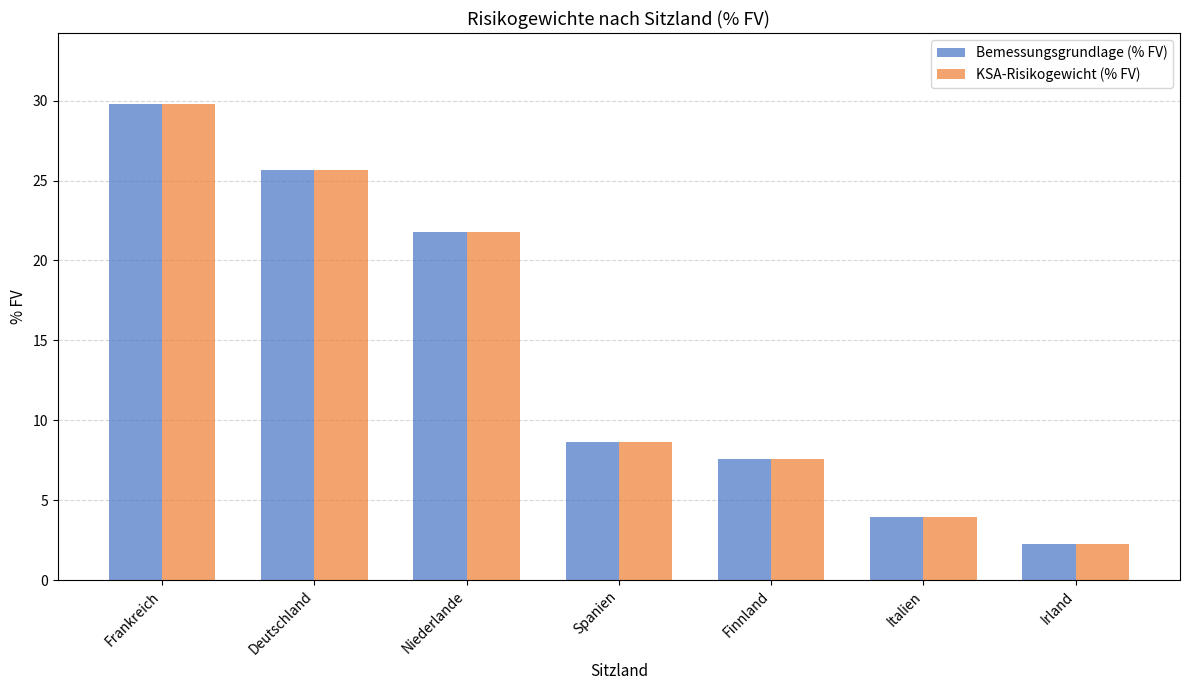

What is the difference between the maximum and minimum values in the KSA-Risikogewicht (% FV) series?

27.5